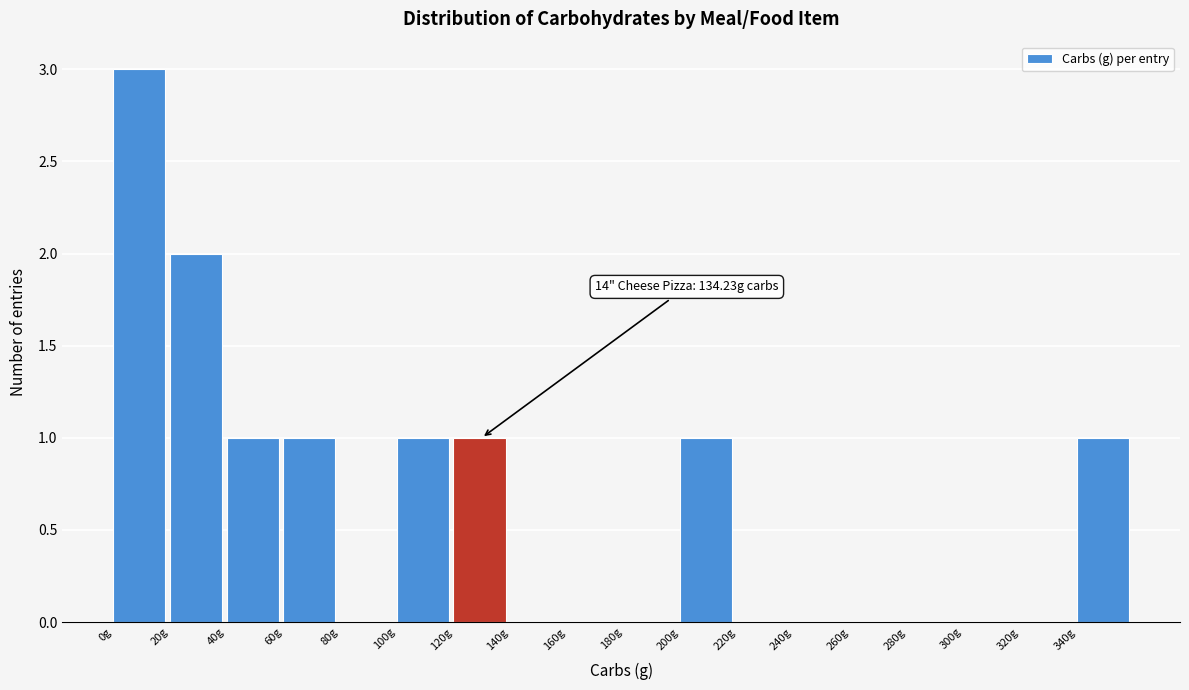

Which range on the x-axis has the tallest bar?

0 to 20